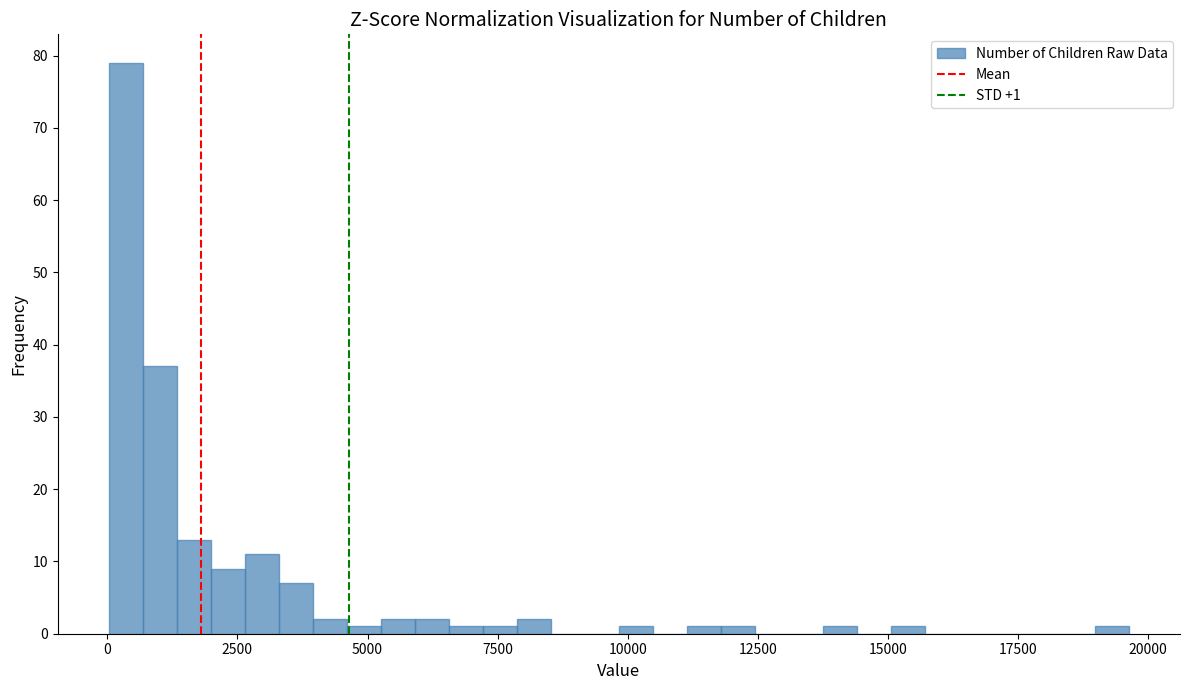

Read against the x-axis, roughly where is the centre of the tallest bar?

500